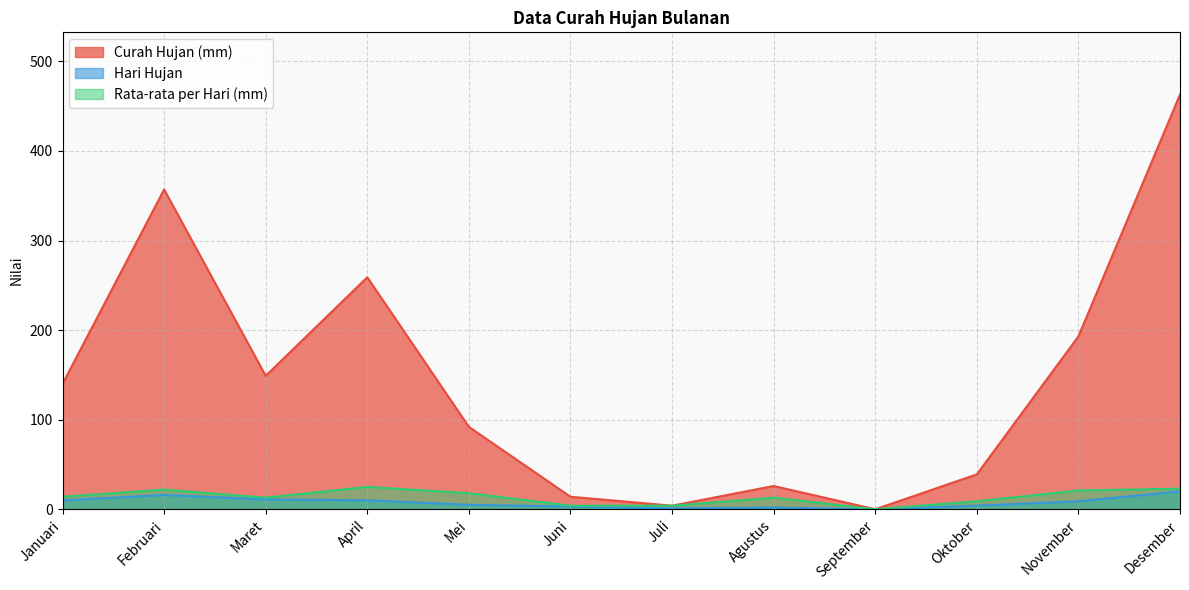

True or false: Rata-rata per Hari (mm) and Hari Hujan intersect in this chart.

False